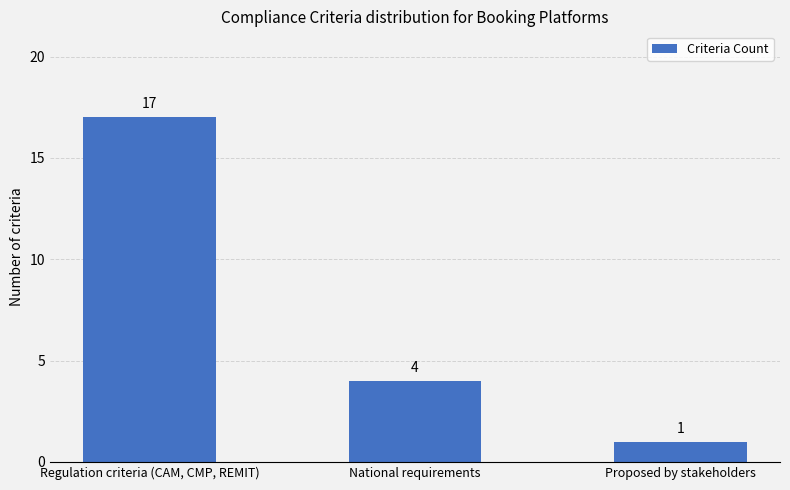

Are the bars horizontal?

No